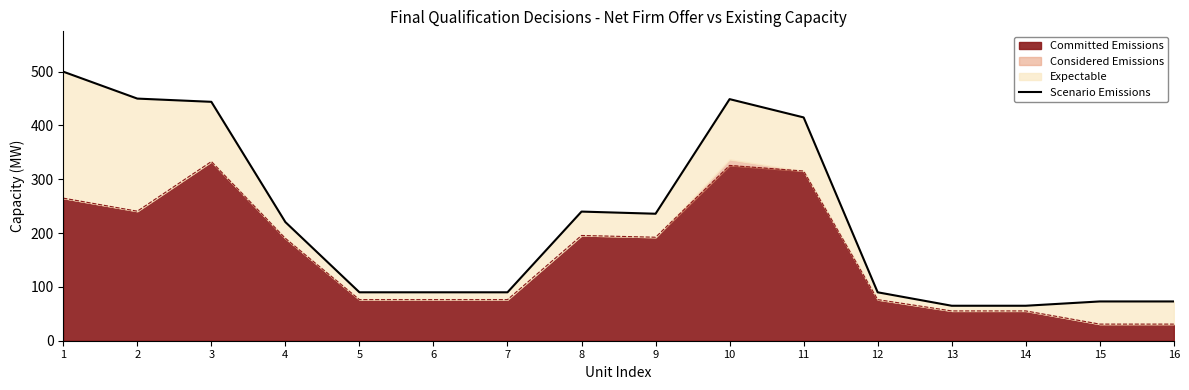

What is the difference between the second highest and second lowest values?

385.0